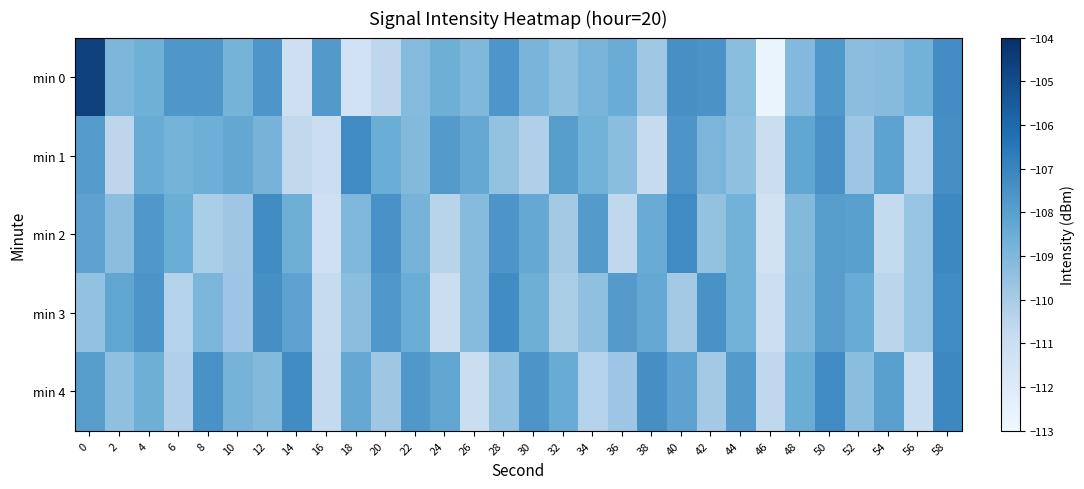

How many categories are shown in the chart?

30